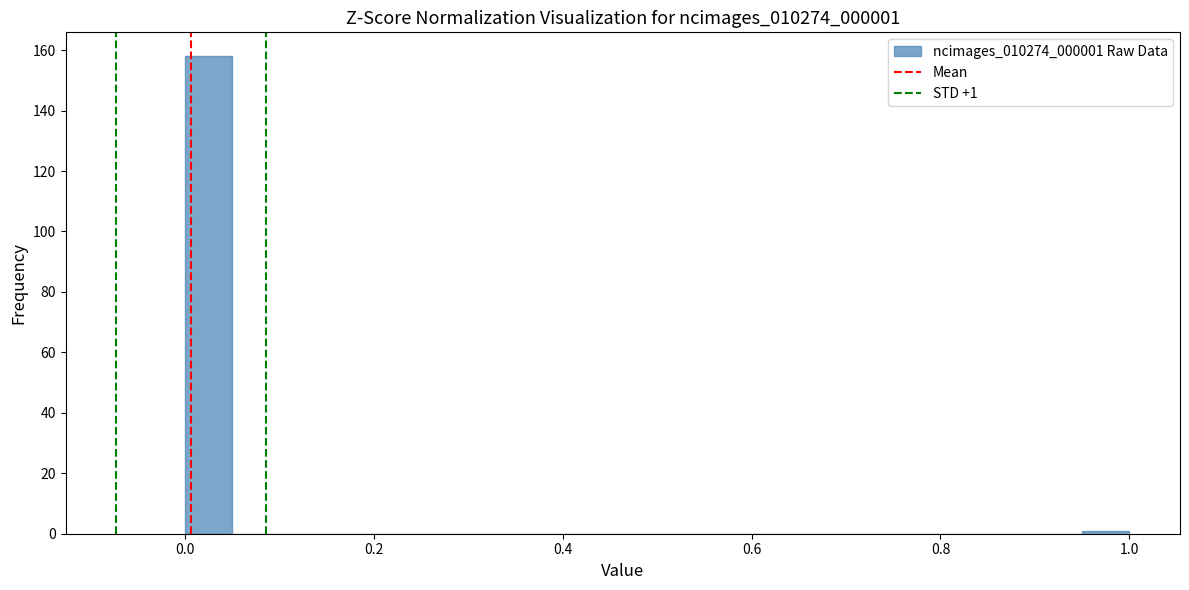

Around what value on the x-axis is the tallest bar? Give the approximate position of its centre, as read against the axis.

0.02